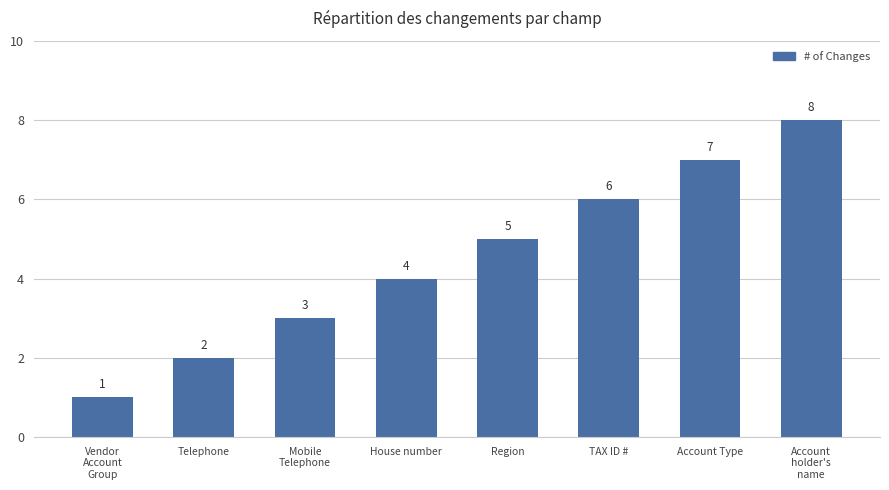

Reading left to right, what are all the values shown in this chart?

1	2	3	4	5	6	7	8